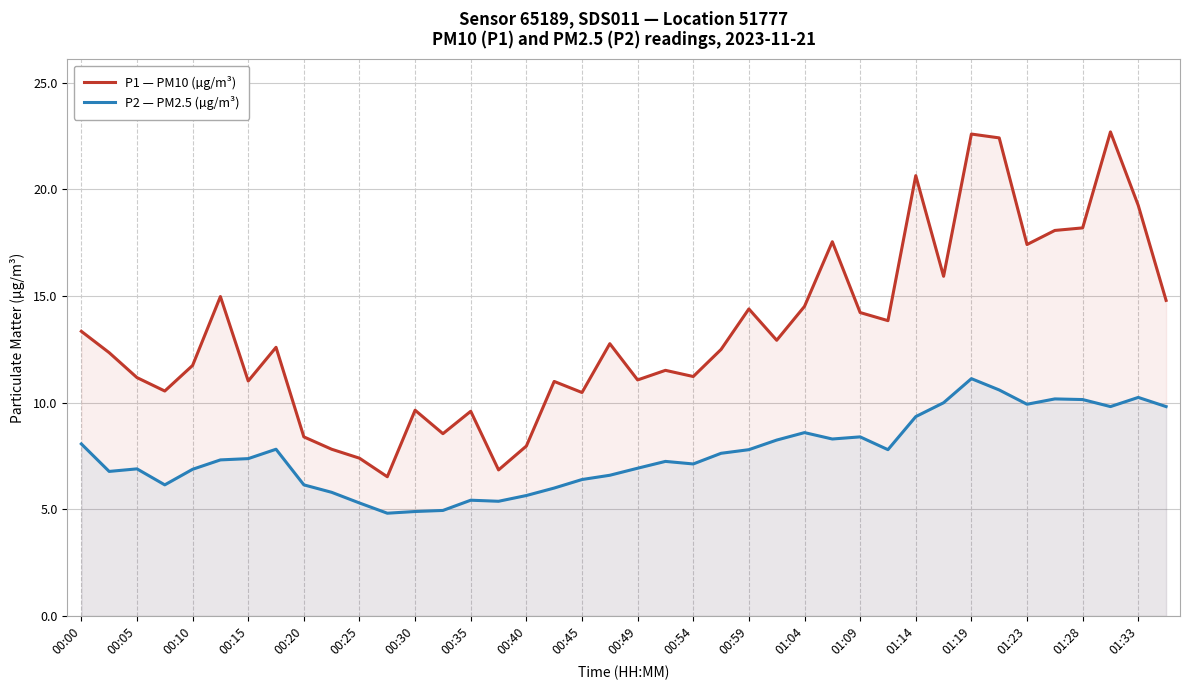

True or false: P1 — PM10 (µg/m³) and P2 — PM2.5 (µg/m³) cross at least once.

False